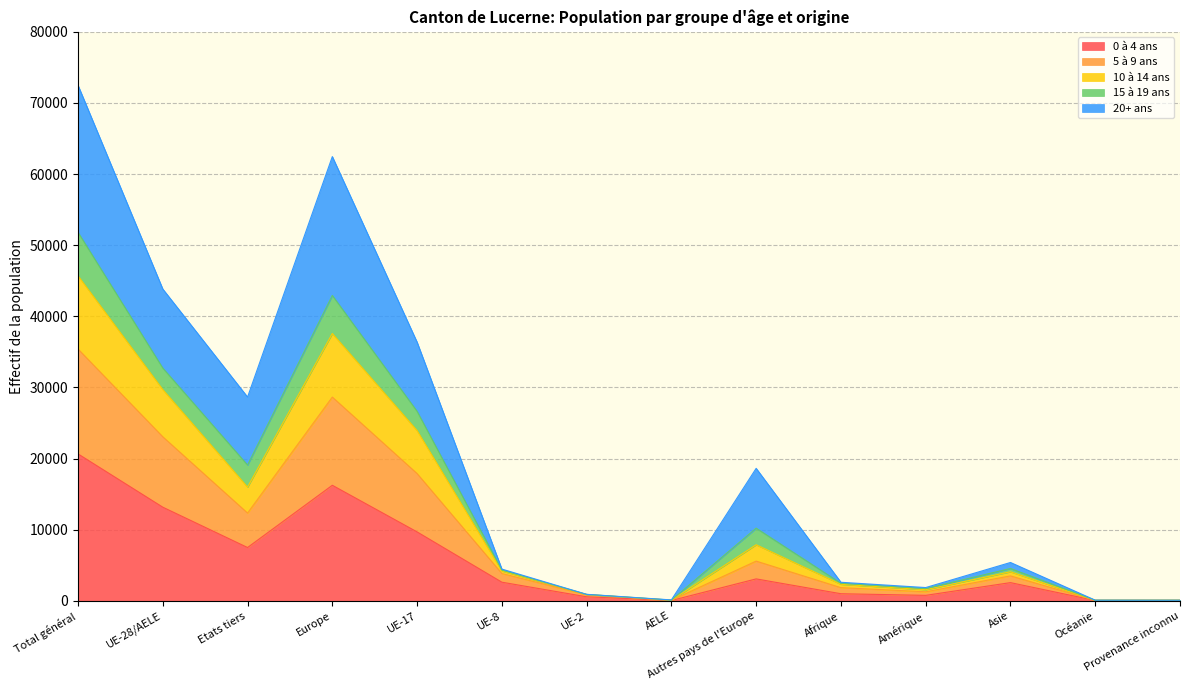

What is the total value across all series at Total général?

72485